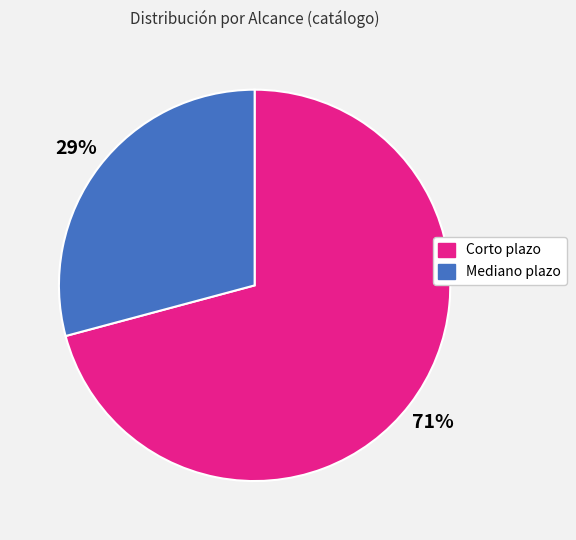

Approximately how many times larger is the value at Mediano plazo compared to Corto plazo?

0.4